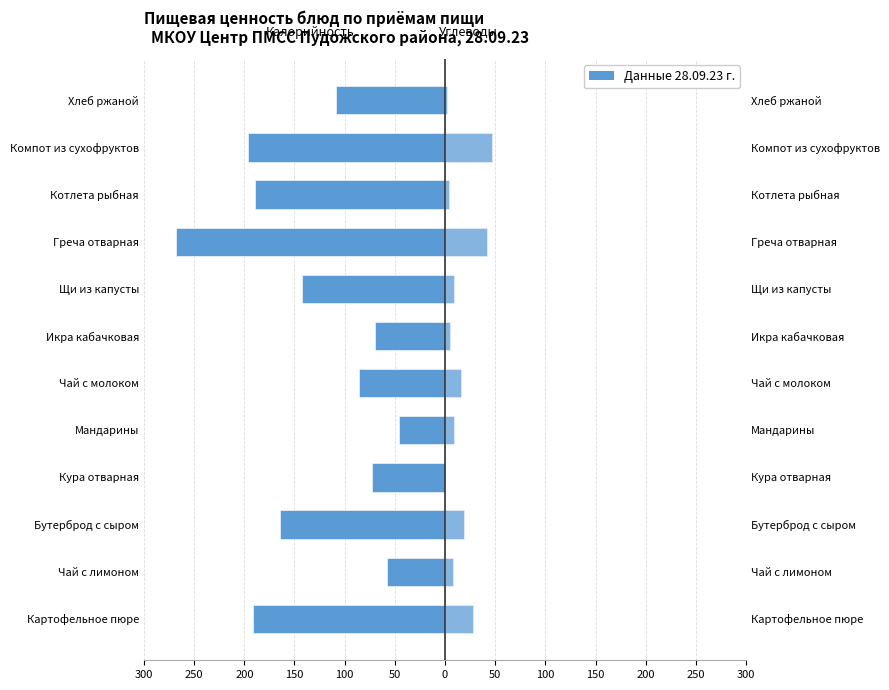

How many distinct data groups are displayed?

2